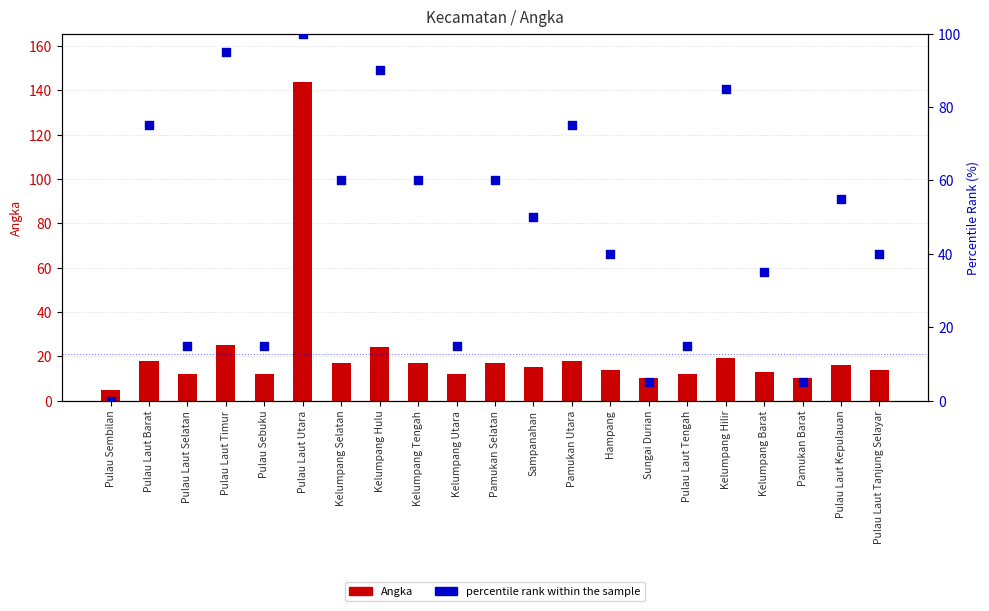

Which series contains the highest Y value?

Angka